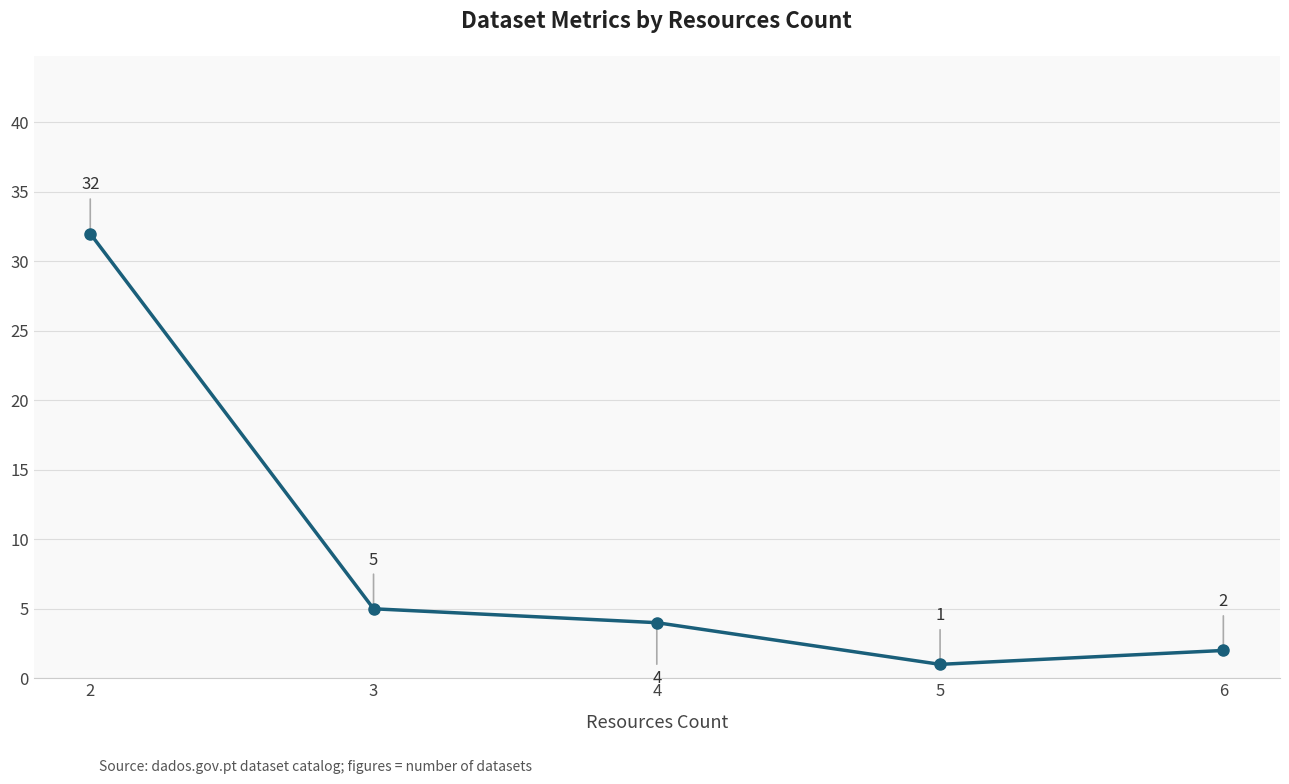

The value at 6 is 2. True or false?

True